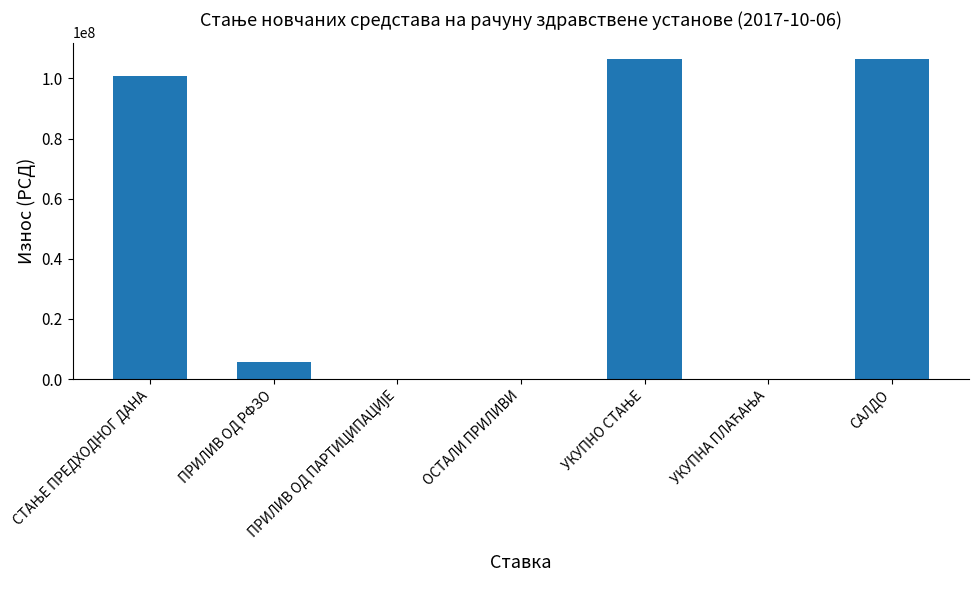

What is the maximum value shown in the chart?

106600008.1